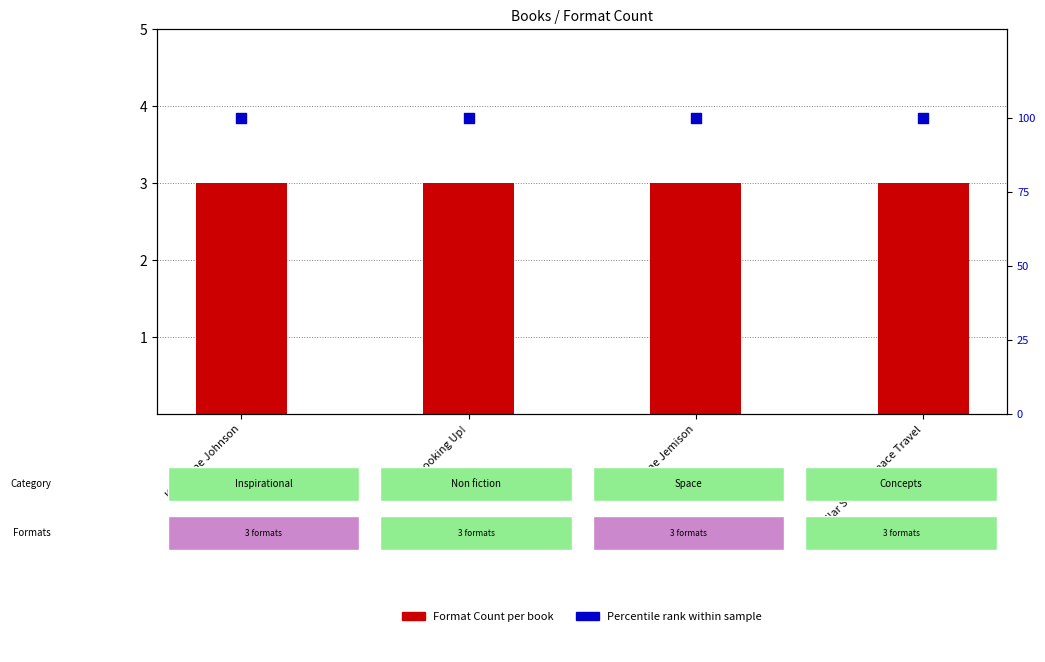

Which series has the largest total across all categories?

Percentile rank